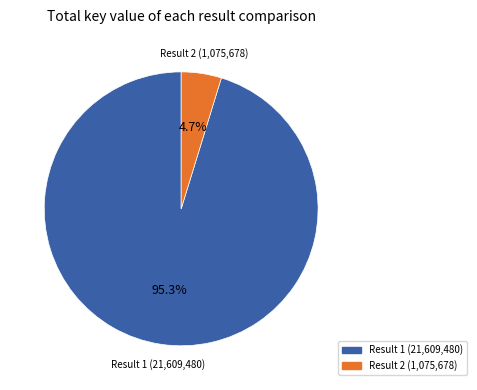

Does any single category account for the majority?

Yes